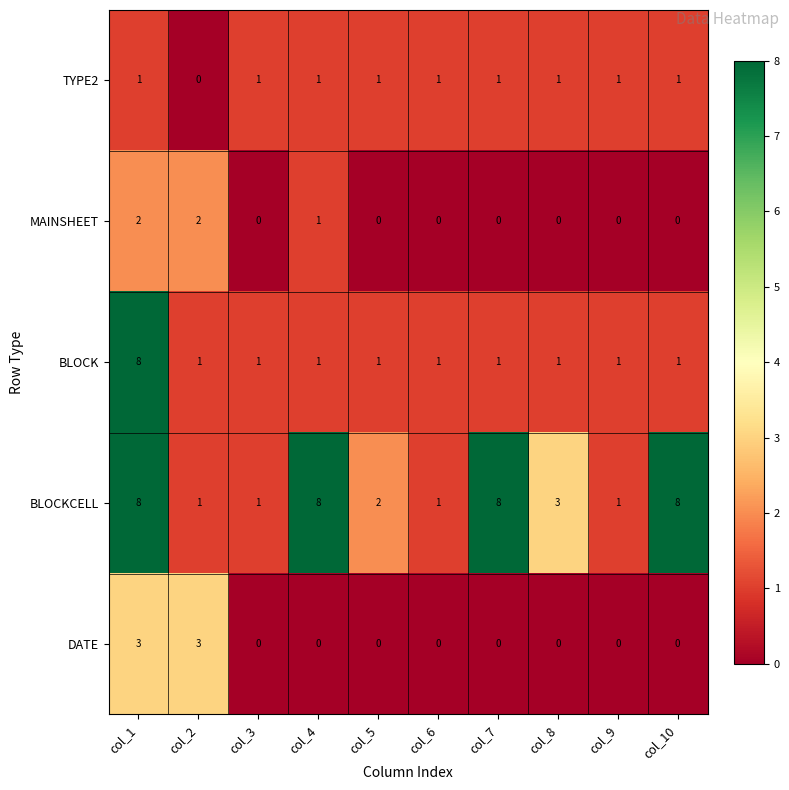

The MAINSHEET series shows 2 at col_1. True or false?

True